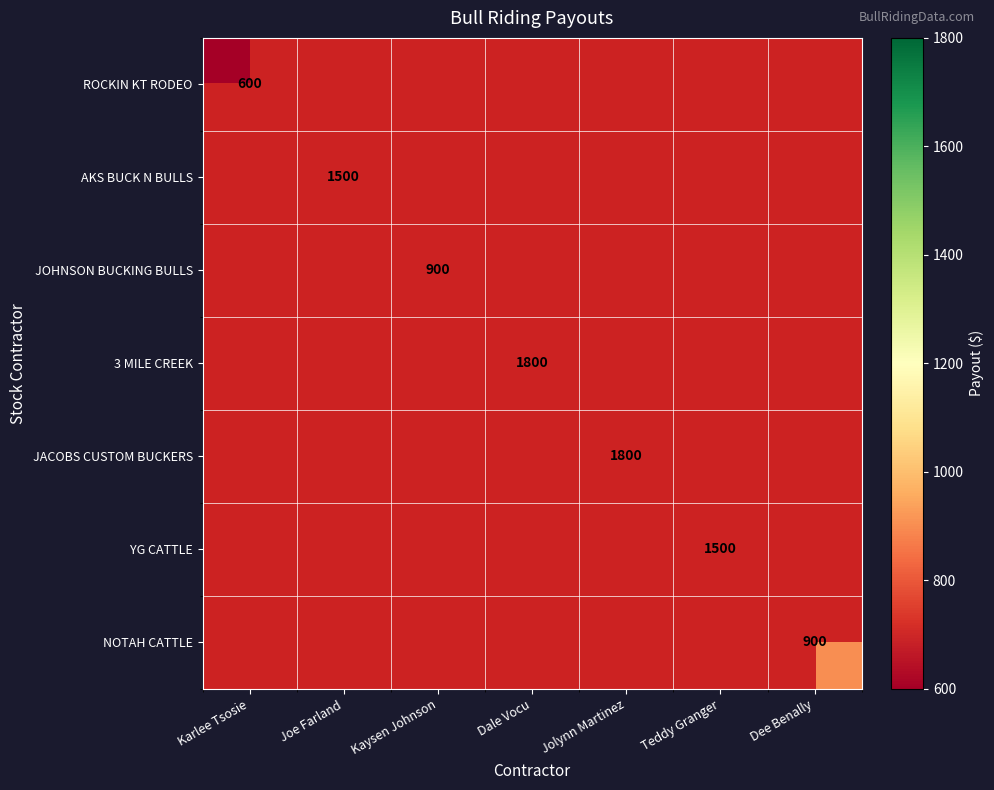

How many positive values does the AKS BUCK N BULLS series have?

1